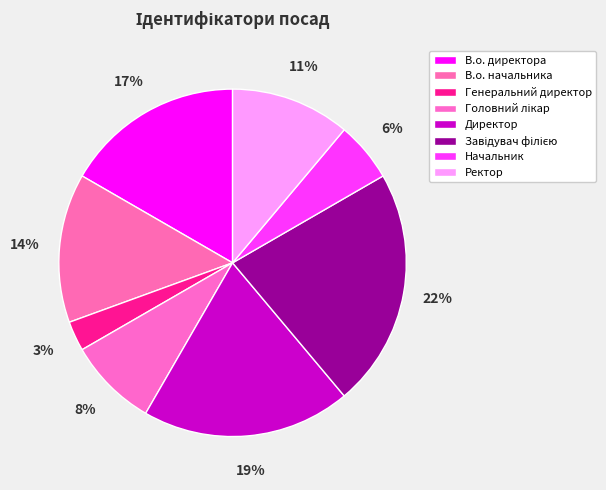

How many slices are in this pie chart?

8